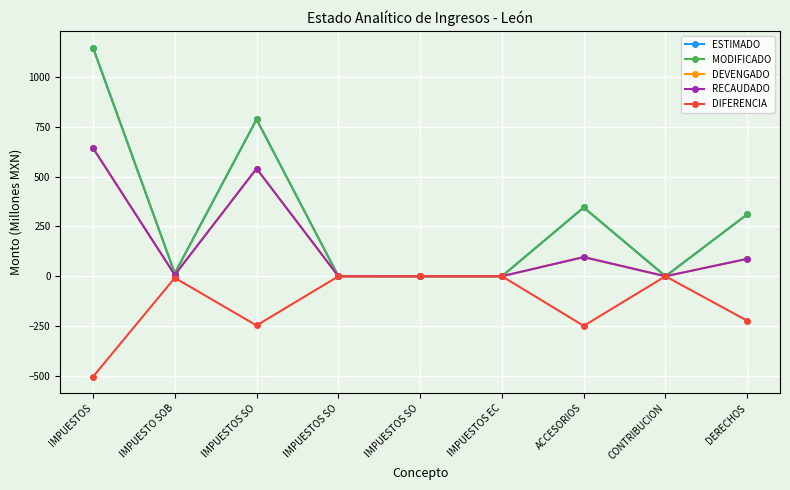

Reading right to left, list all the values displayed in this chart.

ESTIMADO: DERECHOS=310.6	CONTRIBUCION=0.1	ACCESORIOS=344.9	IMPUESTOS EC=0.0	IMPUESTOS SO=0.0	IMPUESTOS SO=0.5	IMPUESTOS SO=786.7	IMPUESTO SOB=15.0	IMPUESTOS=1147.1
MODIFICADO: DERECHOS=310.6	CONTRIBUCION=0.1	ACCESORIOS=344.9	IMPUESTOS EC=0.0	IMPUESTOS SO=0.0	IMPUESTOS SO=0.5	IMPUESTOS SO=786.7	IMPUESTO SOB=15.0	IMPUESTOS=1147.1
DEVENGADO: DERECHOS=87.3	CONTRIBUCION=0.0	ACCESORIOS=96.0	IMPUESTOS EC=0.1	IMPUESTOS SO=0.0	IMPUESTOS SO=0.1	IMPUESTOS SO=539.9	IMPUESTO SOB=6.9	IMPUESTOS=643.1
RECAUDADO: DERECHOS=87.3	CONTRIBUCION=0.0	ACCESORIOS=96.0	IMPUESTOS EC=0.1	IMPUESTOS SO=0.0	IMPUESTOS SO=0.1	IMPUESTOS SO=539.9	IMPUESTO SOB=6.9	IMPUESTOS=643.1
DIFERENCIA: DERECHOS=-223.3	CONTRIBUCION=-0.1	ACCESORIOS=-248.8	IMPUESTOS EC=0.1	IMPUESTOS SO=0.0	IMPUESTOS SO=-0.4	IMPUESTOS SO=-246.8	IMPUESTO SOB=-8.1	IMPUESTOS=-504.0